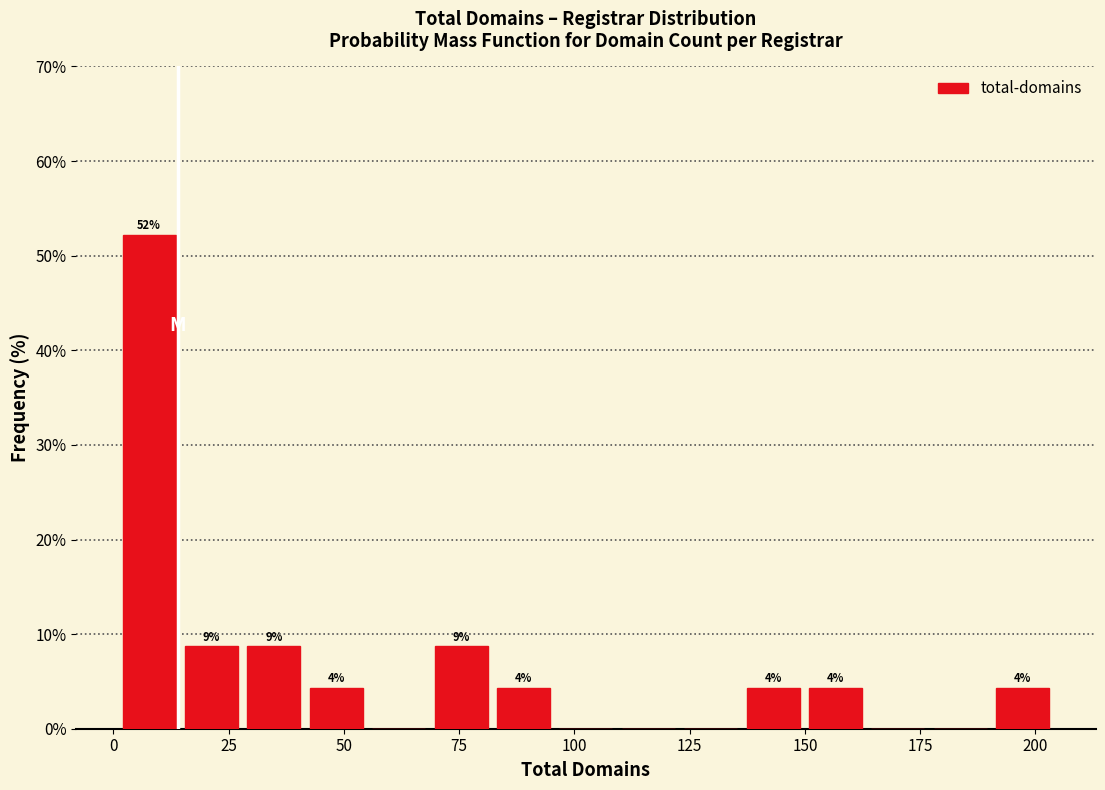

Around what value on the x-axis is the tallest bar? Give the approximate position of its centre, as read against the axis.

10